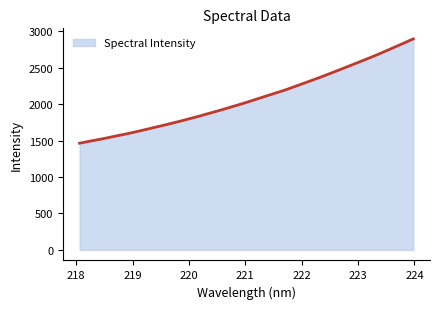

How many data points does each series have?

32